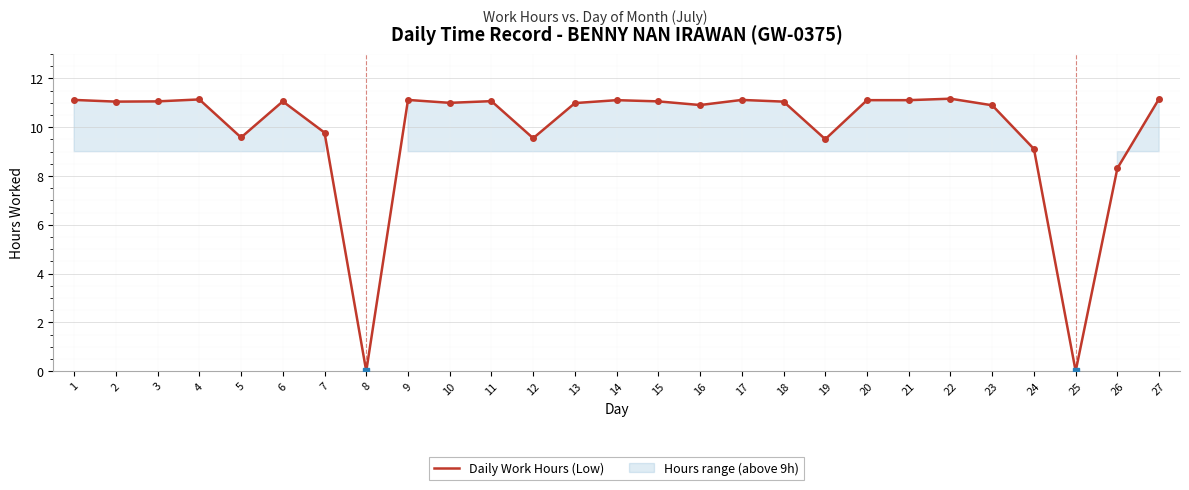

True or false: there are more than 2 points higher than both neighbors.

True